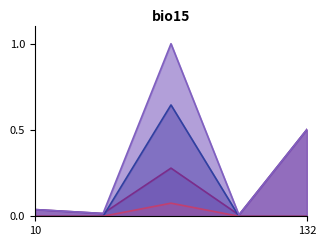

What is the maximum value shown in the chart?

1.0